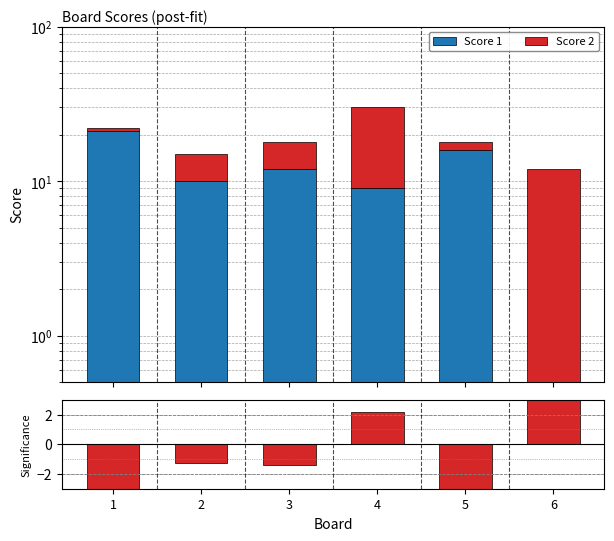

Does the chart contain stacked bars?

No